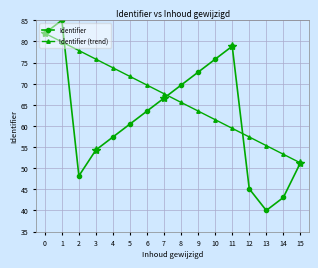

How many distinct data groups are displayed?

2